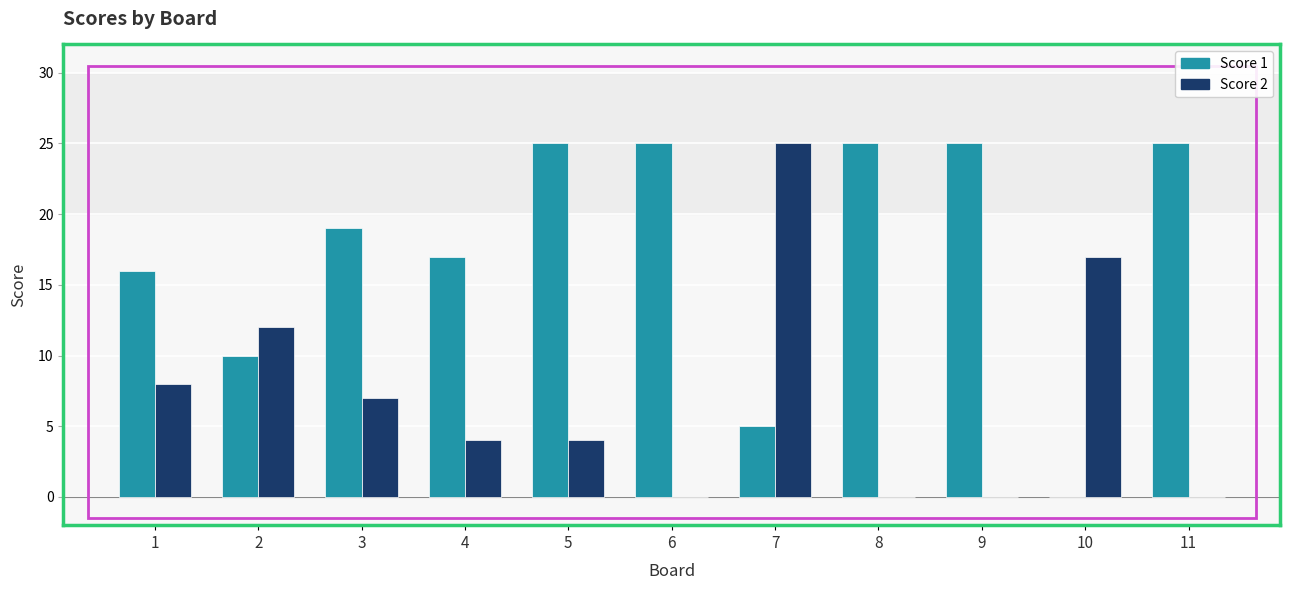

What is the average value of the Score 2 series?

7